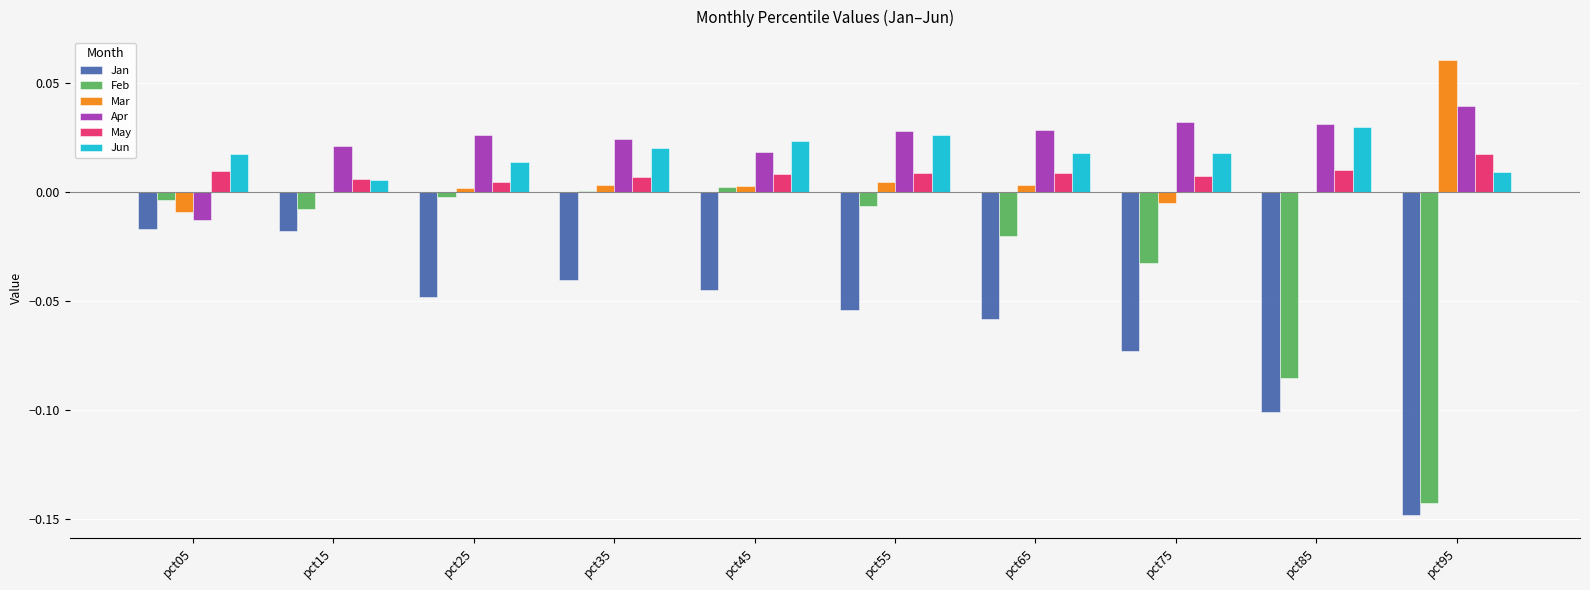

Count the number of data series in this chart.

6